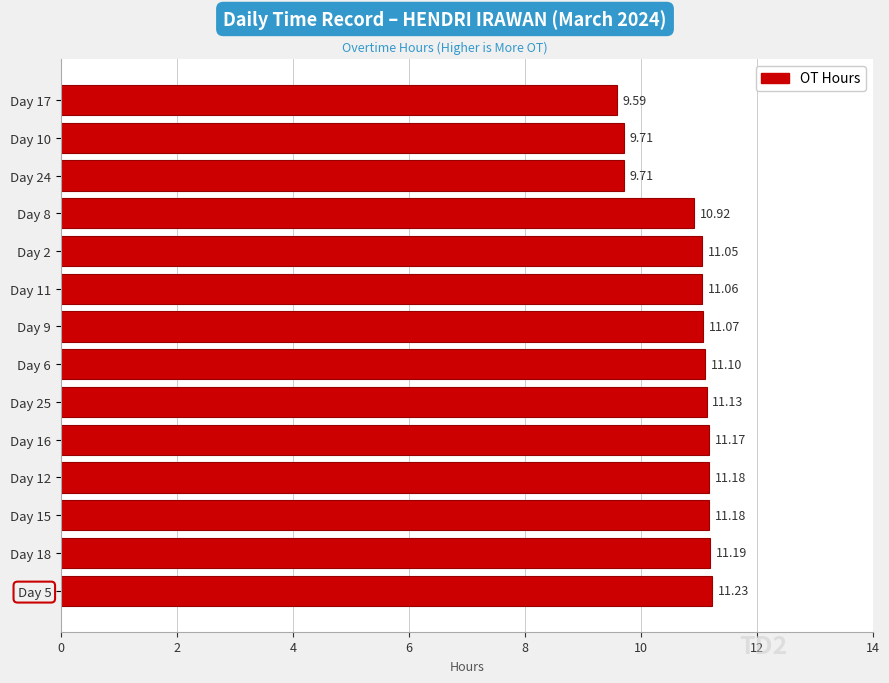

Which has a higher value, Day 17 or Day 12?

Day 12